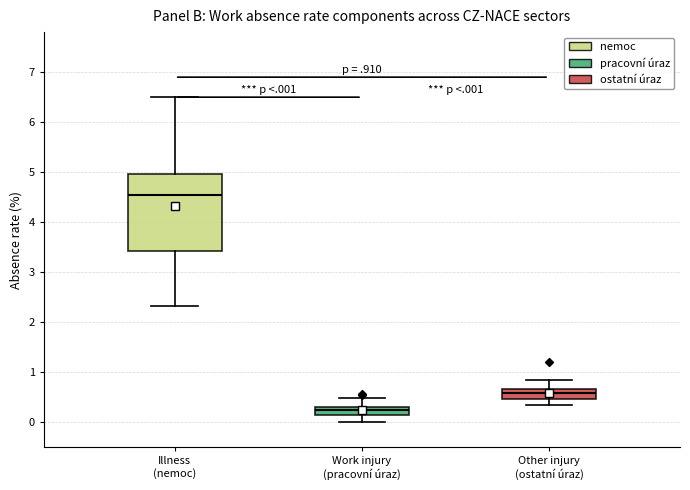

Which box's median line is the highest?

Illness (nemoc)